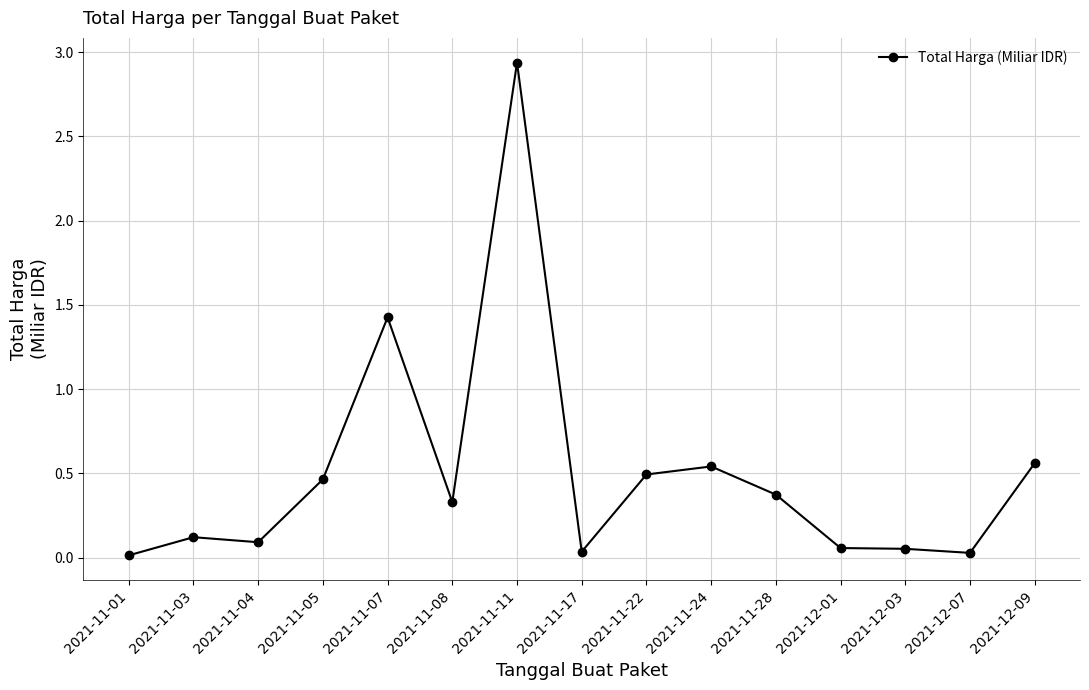

The chart shows a value of 0.8 at 2021-12-09. True or false?

False